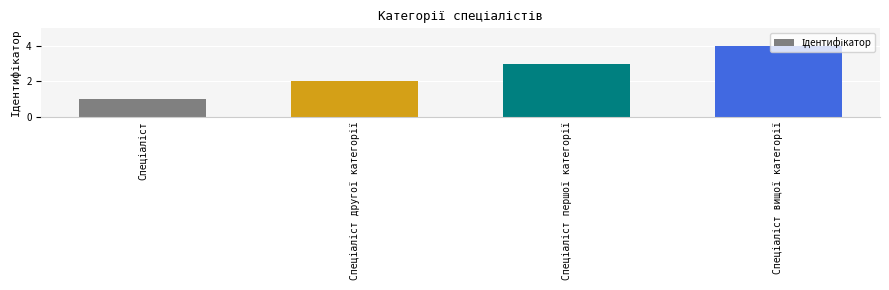

What is the difference between the maximum and minimum values?

3